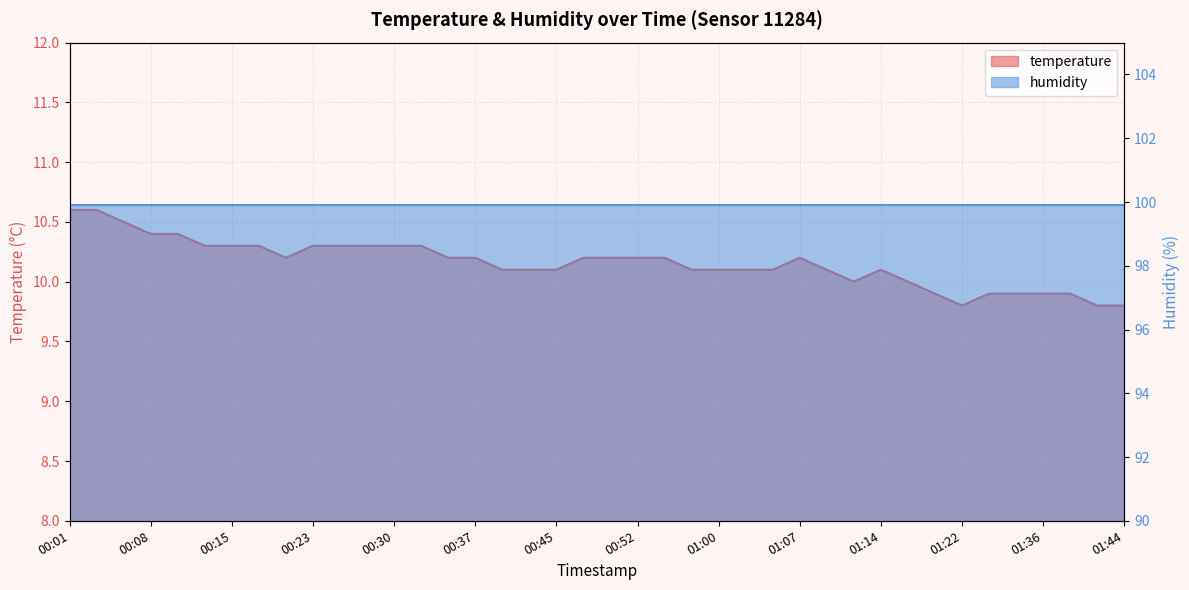

Is it true that the value at 00:47 is 10.2?

True